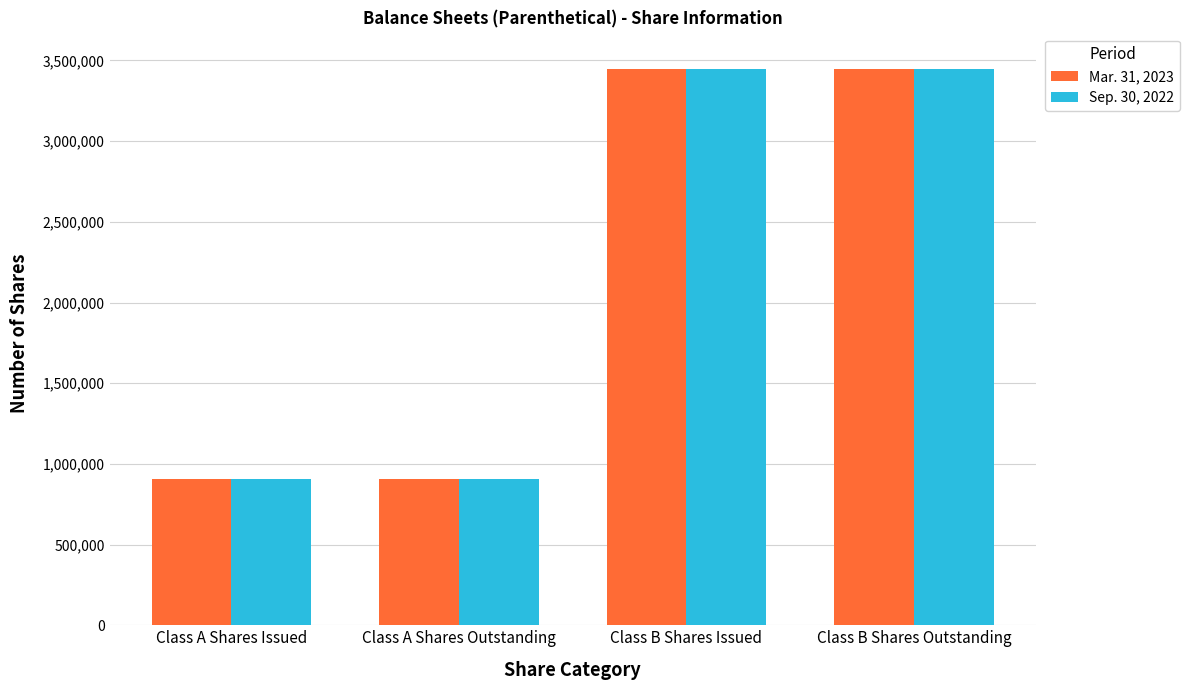

What is the average value of the Mar. 31, 2023 series?

2177500